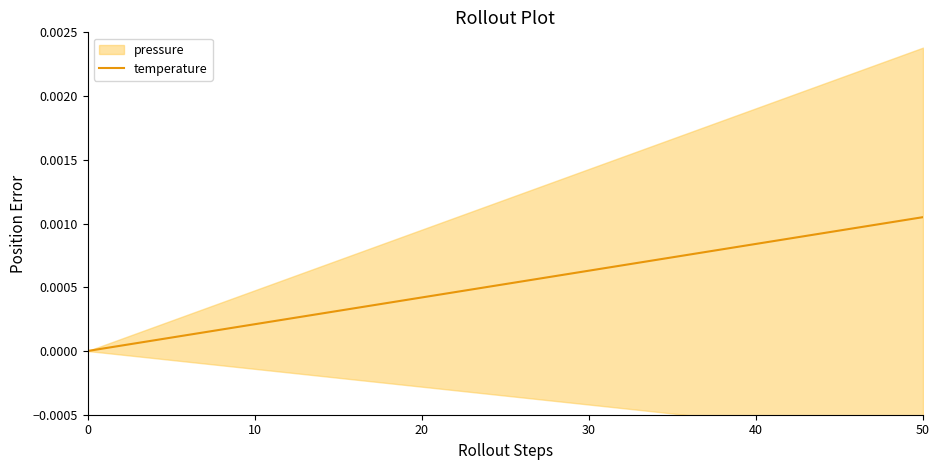

At which label does temperature reach its peak?

50